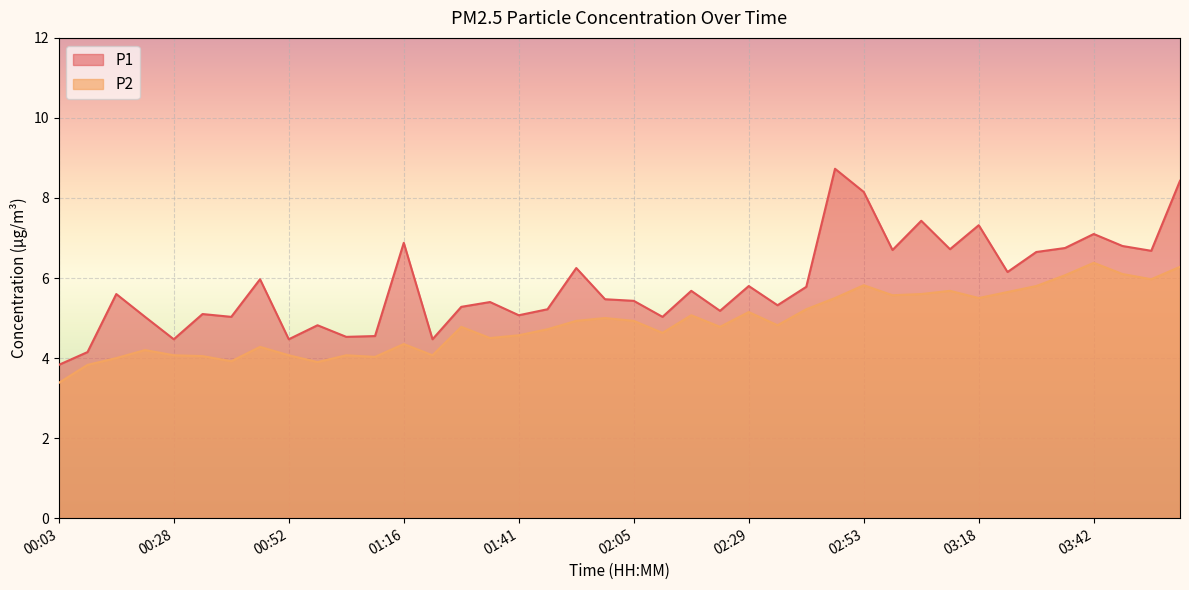

At which category does P1 reach its first local peak?

00:16